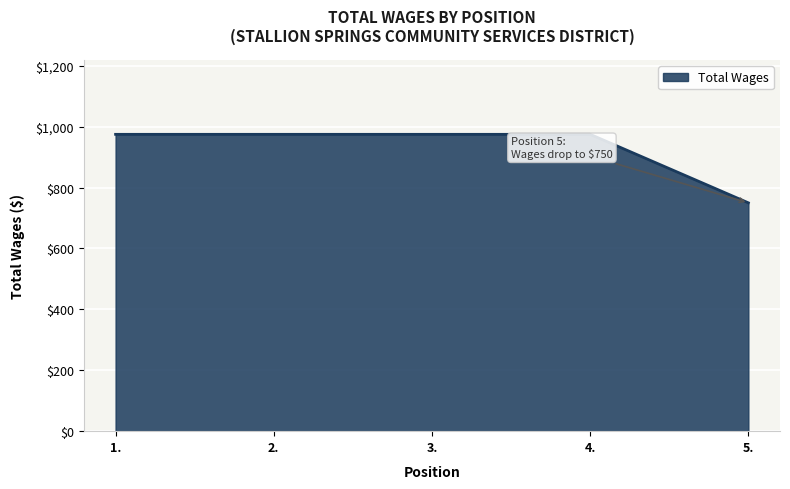

What is the change in value from 3. to 5.?

-225